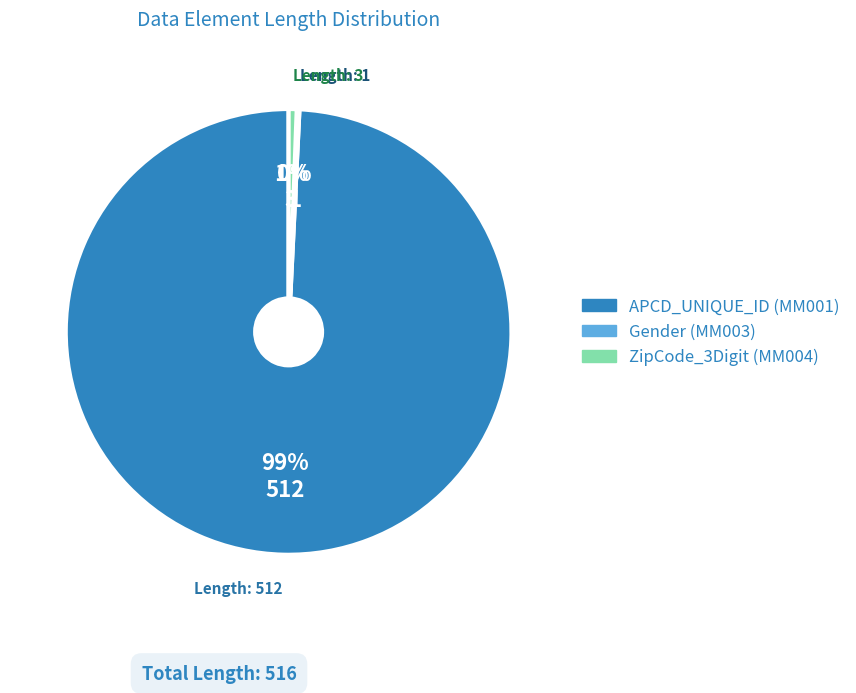

To the nearest percent, what is the average slice percentage?

33%